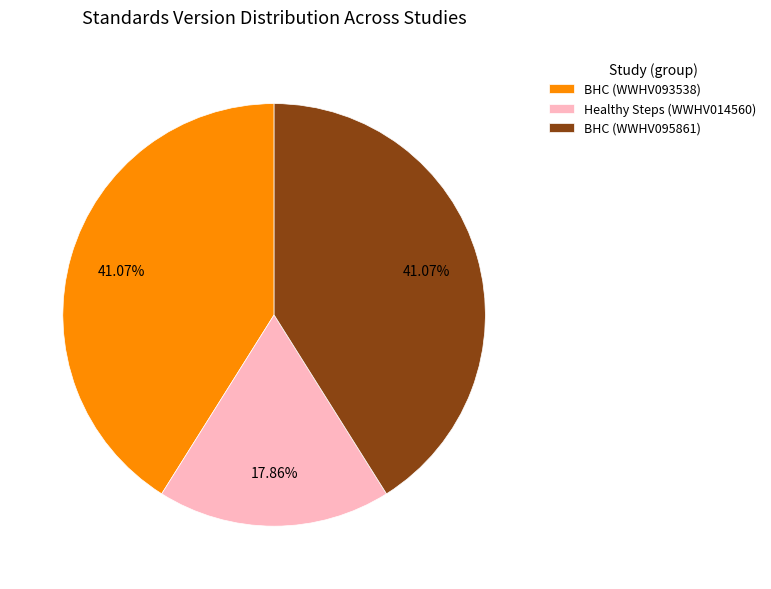

Between Healthy Steps (WWHV014560) and BHC (WWHV095861), which is larger?

BHC (WWHV095861)